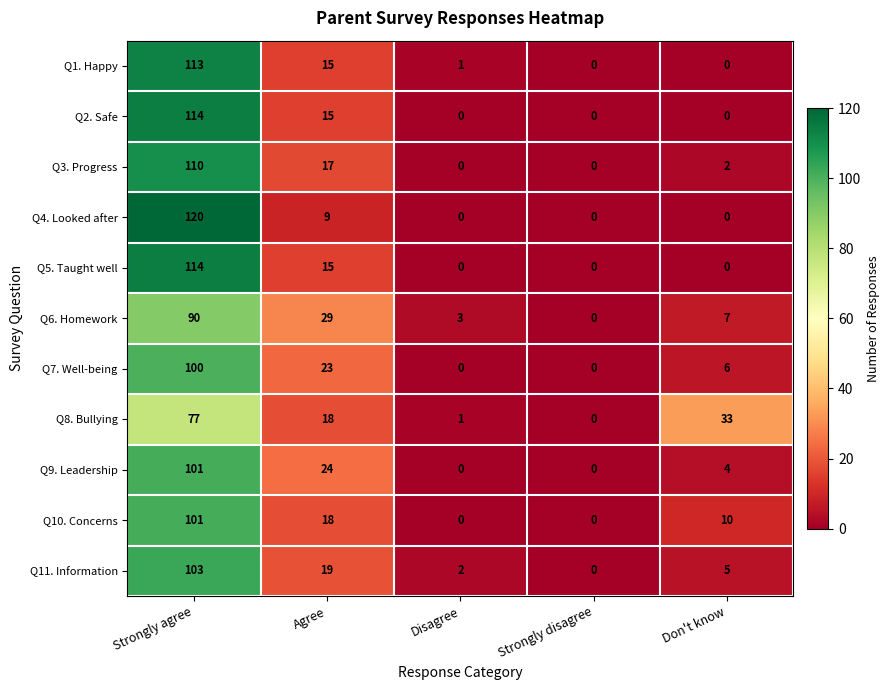

True or false: Q2. Safe has a value of 25 at Agree.

False